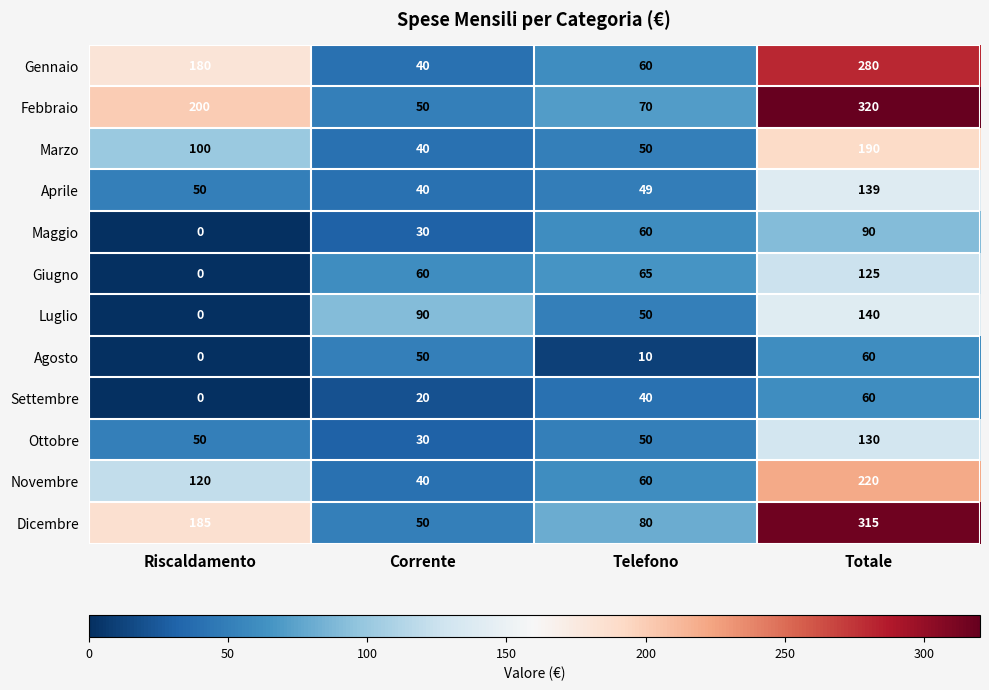

What is the maximum value for Aprile?

139